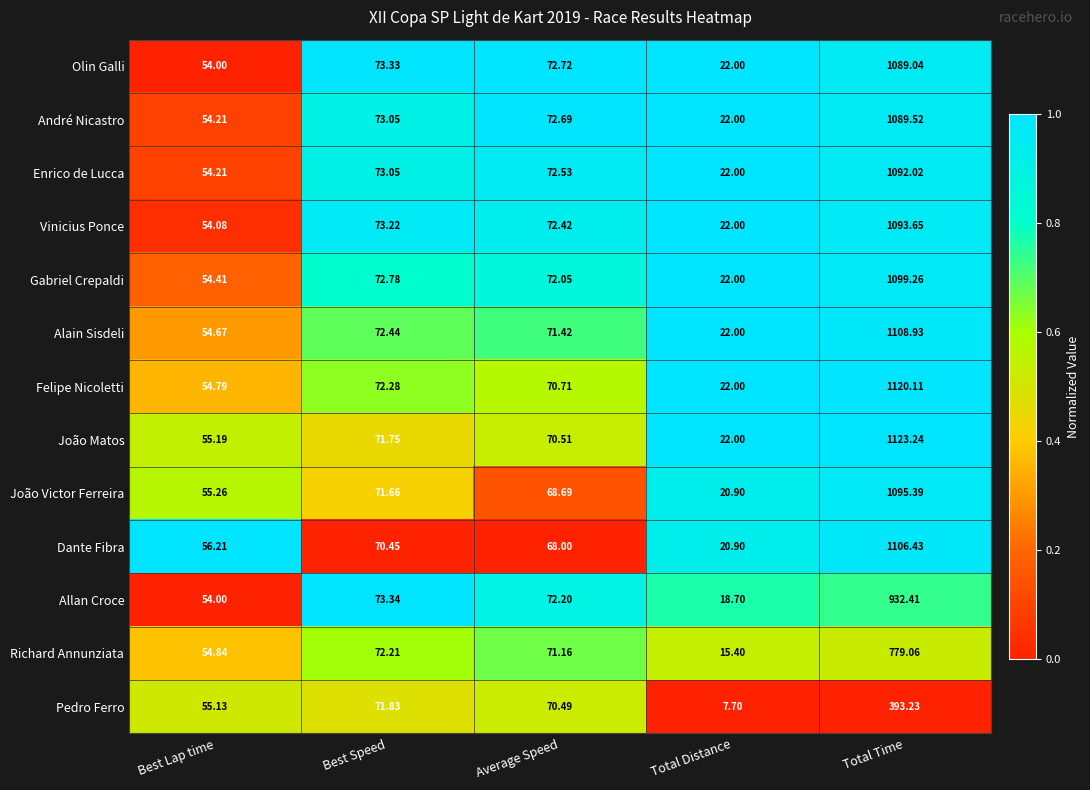

Rank the series by their maximum value, from highest to lowest.

João Matos, Felipe Nicoletti, Alain Sisdeli, Dante Fibra, Gabriel Crepaldi, João Victor Ferreira, Vinicius Ponce, Enrico de Lucca, André Nicastro, Olin Galli, Allan Croce, Richard Annunziata, Pedro Ferro